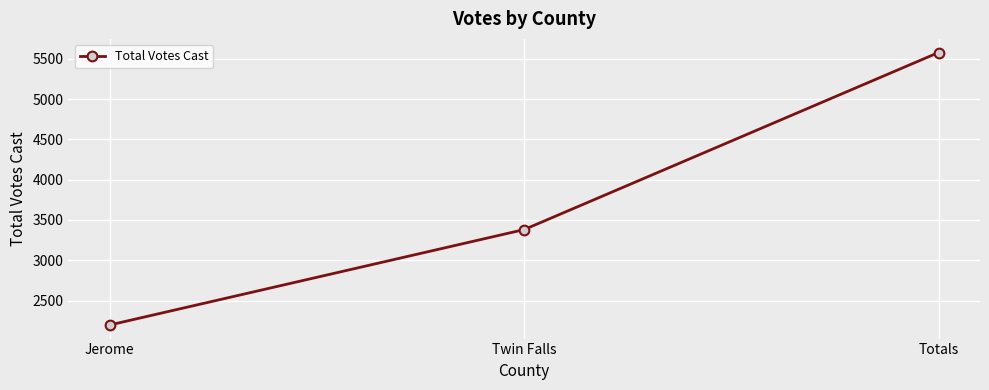

What is the change in value from Twin Falls to Totals?

+2197